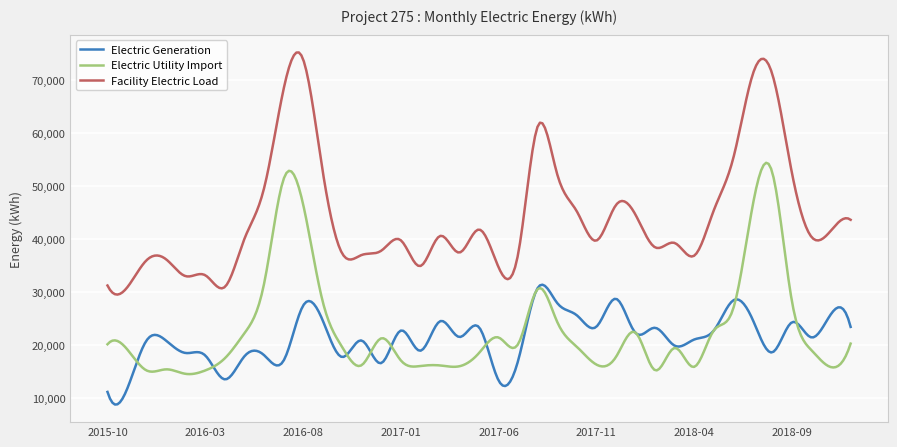

Which series has the largest total across all categories?

Facility Electric Load